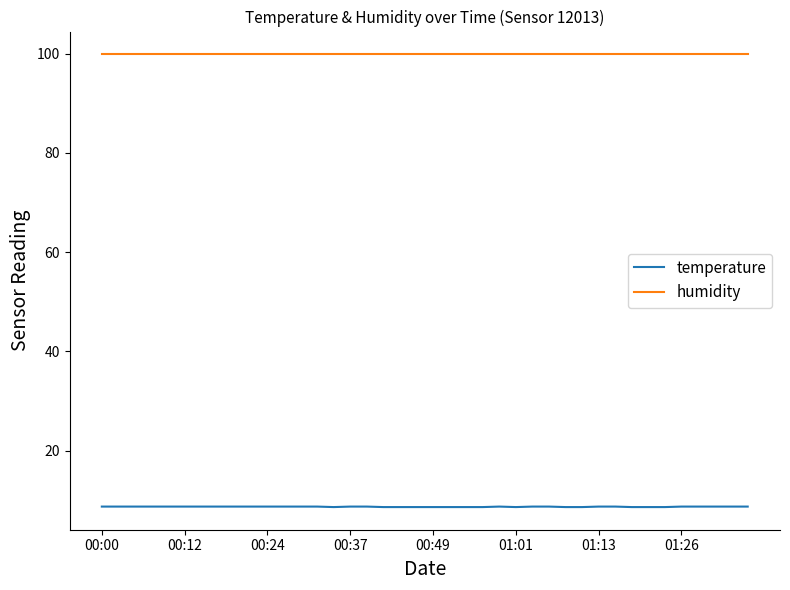

Which series has the largest range (max minus min)?

temperature